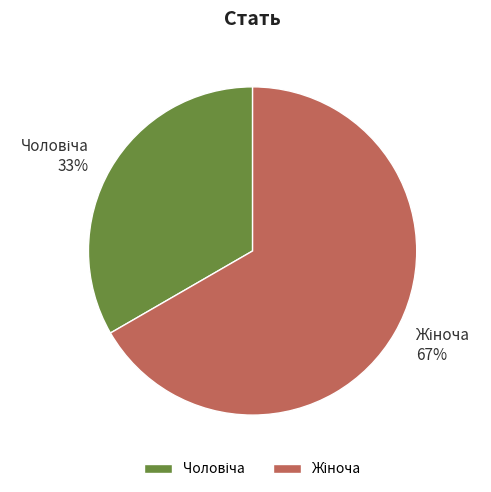

To the nearest percent, what is the average slice percentage?

50%